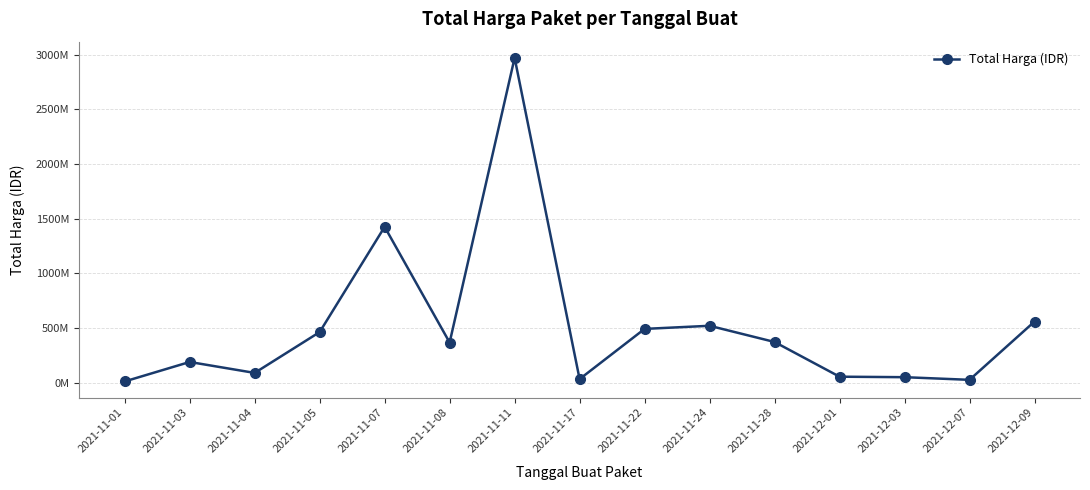

Does the chart display data point markers on the line(s)?

Yes